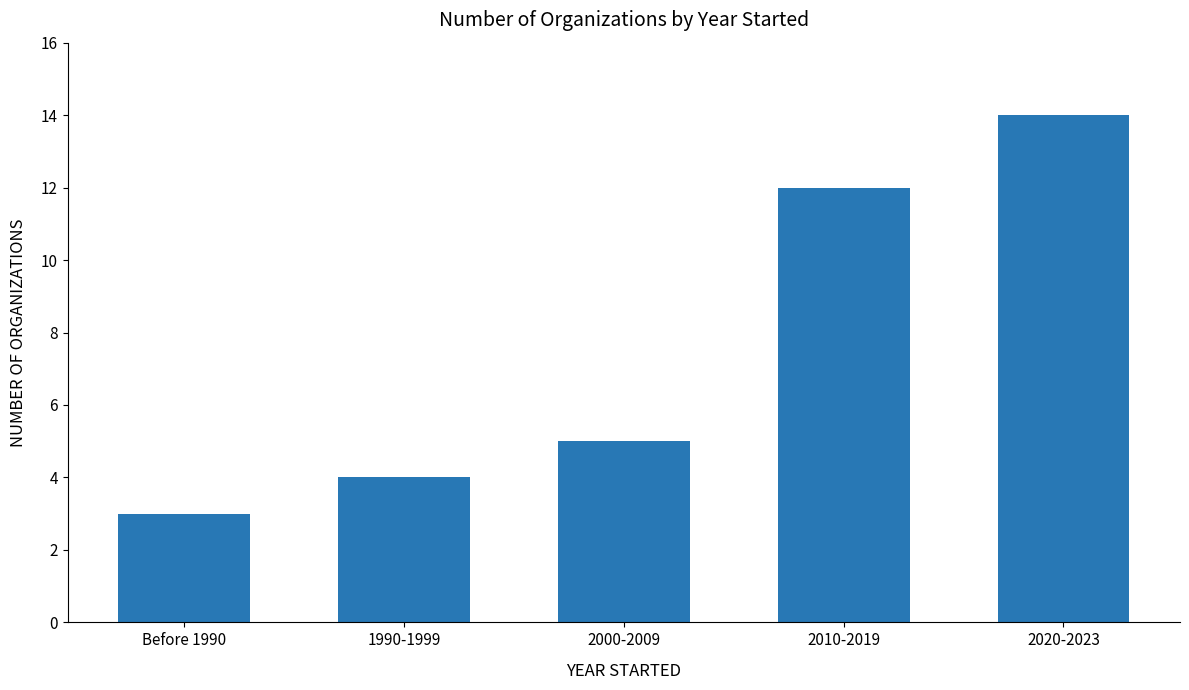

At which label is the value closest to 8?

2000-2009